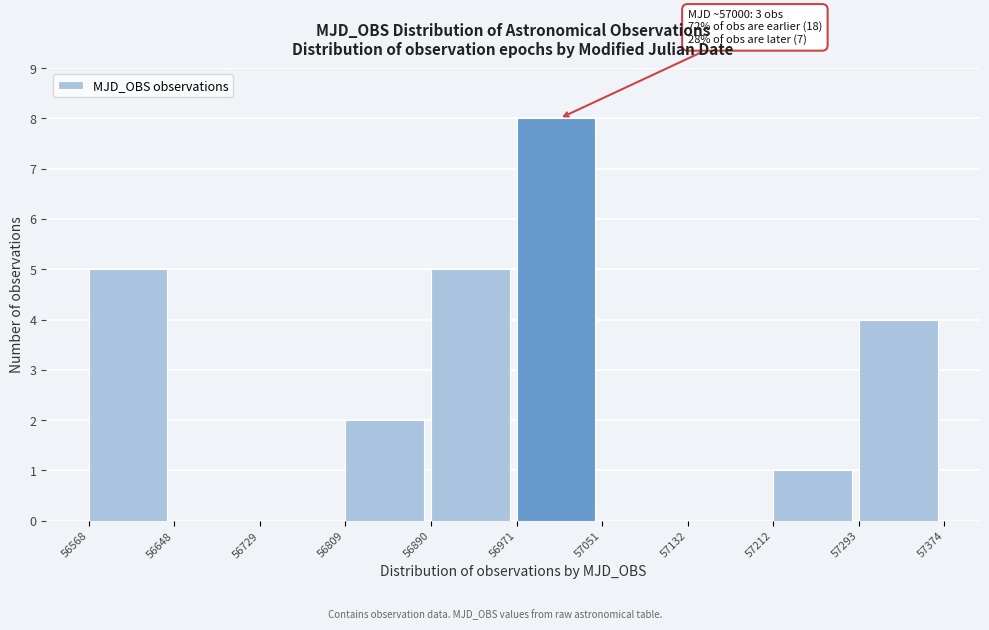

Which range on the x-axis has the tallest bar?

56971 to 57051